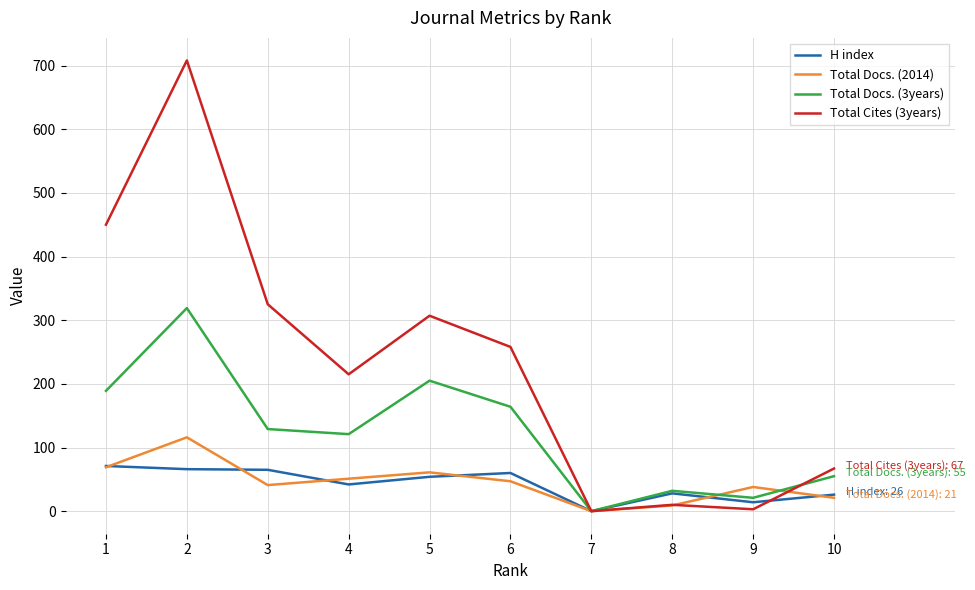

Which series changed the most between 1 and 2?

Total Cites (3years)